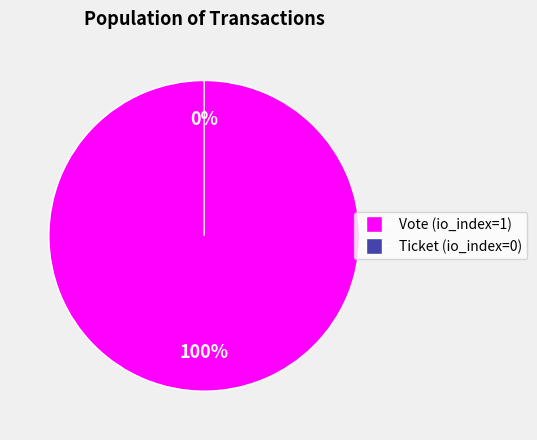

Count the number of slices in the pie.

2